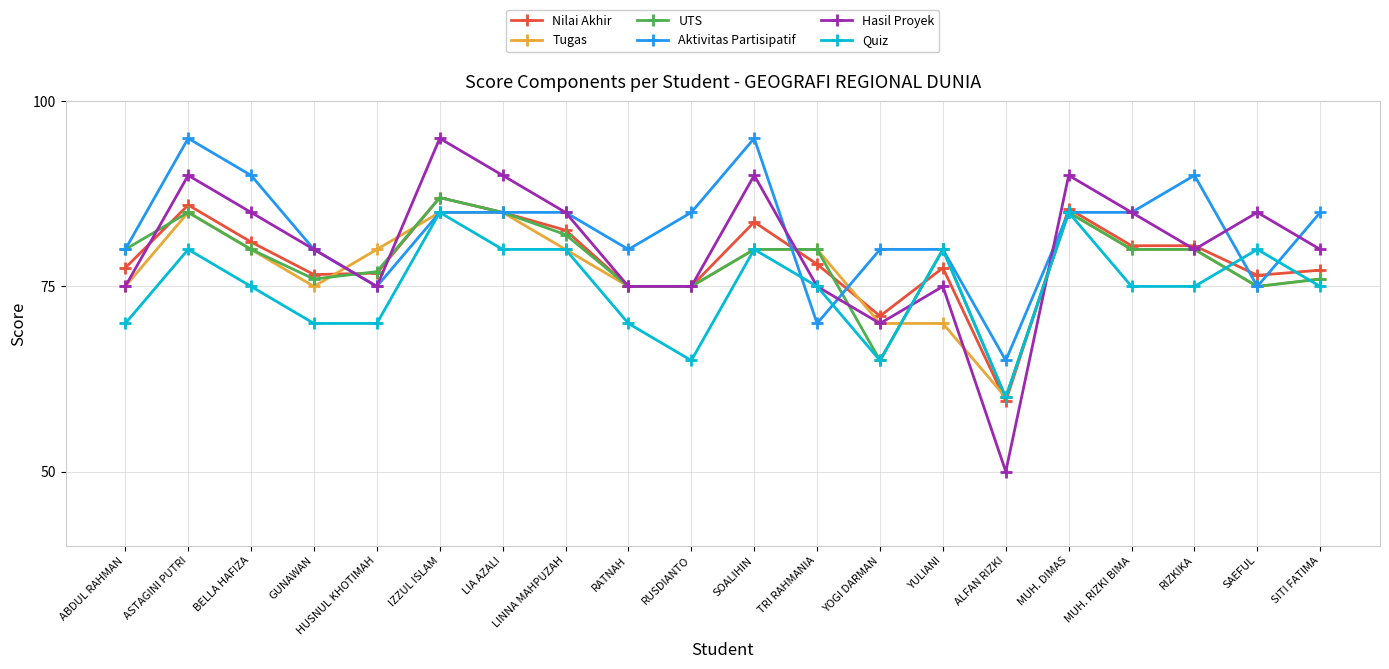

What is the difference between the UTS values at GUNAWAN and RIZKIKA?

4.0